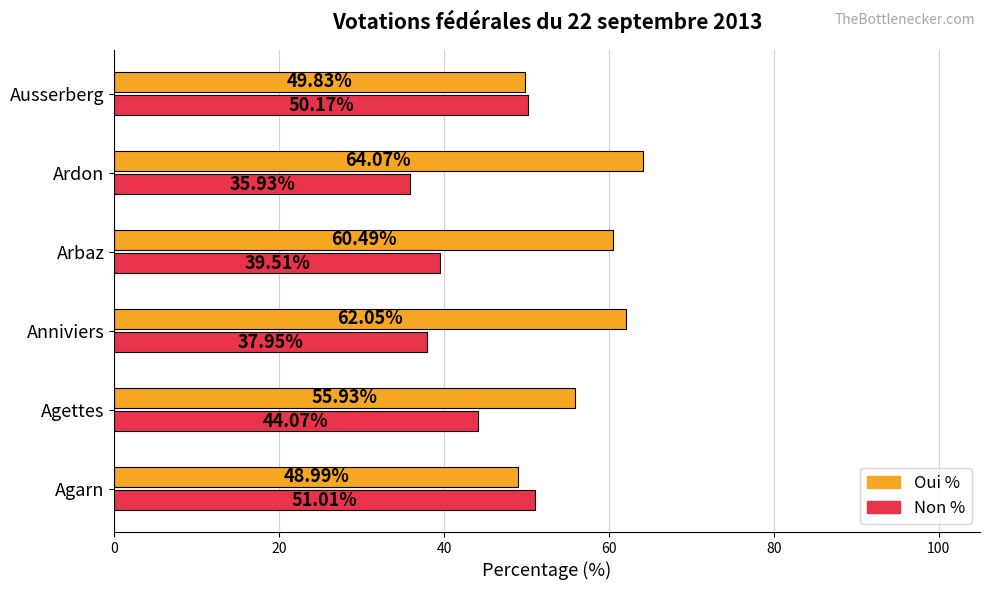

How many values in the Non % series exceed 44?

3